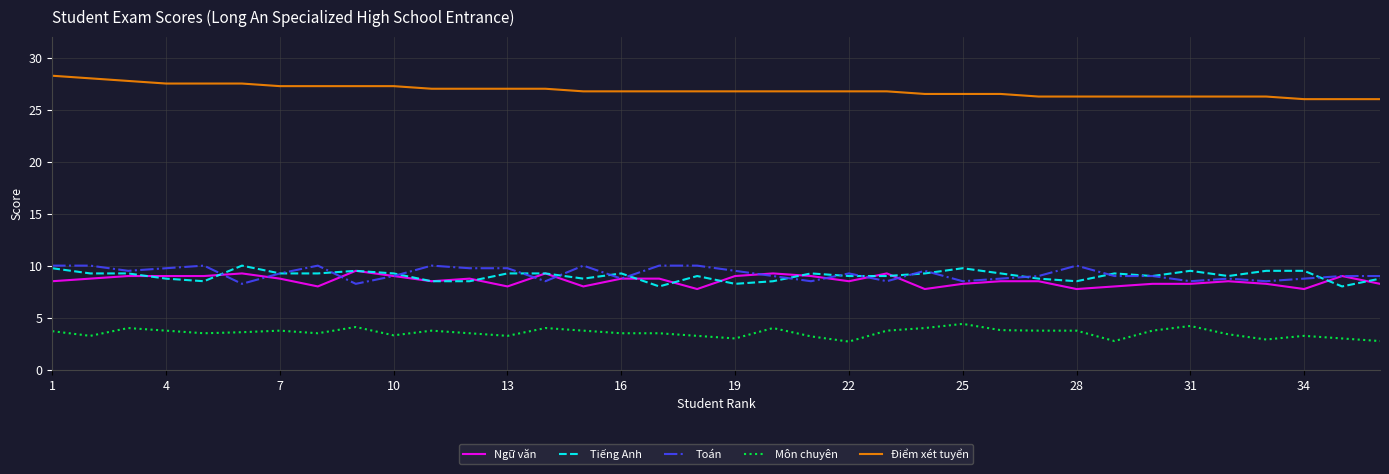

Which series has the largest total across all categories?

Điểm xét tuyển